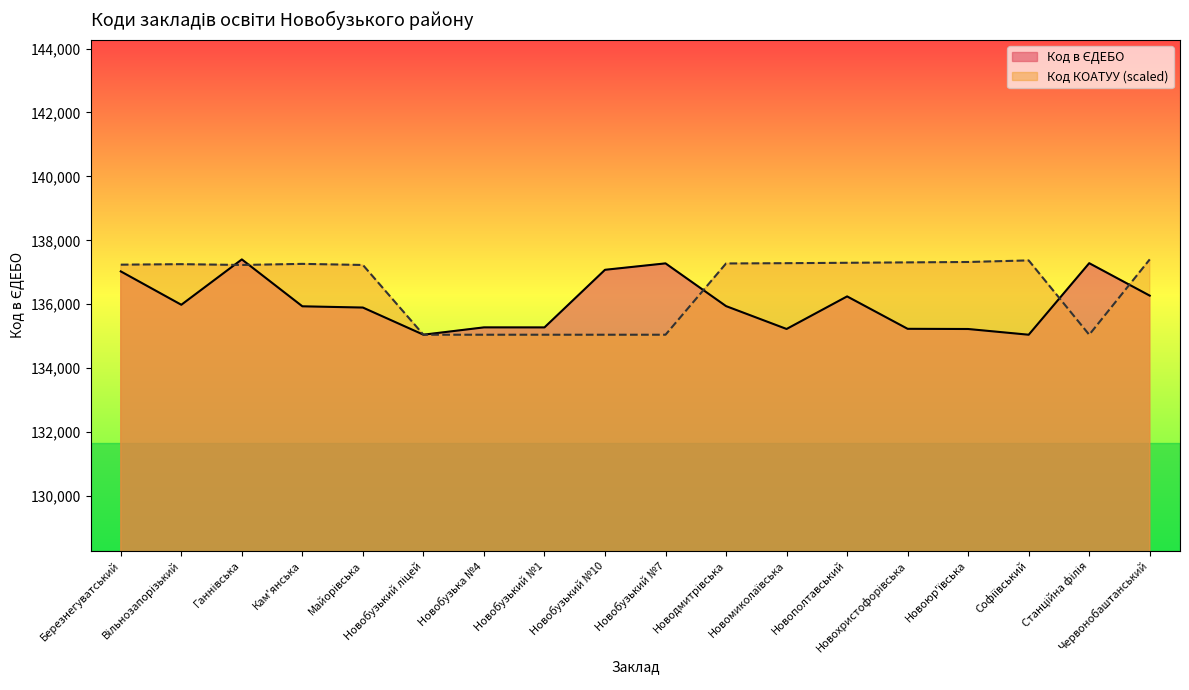

At which label does Код КОАТУУ reach its minimum?

Новобузький ліцей